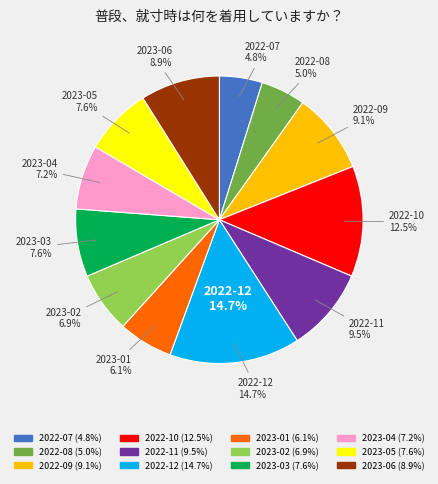

Is it true that 2023-05 is 2% of the pie?

False